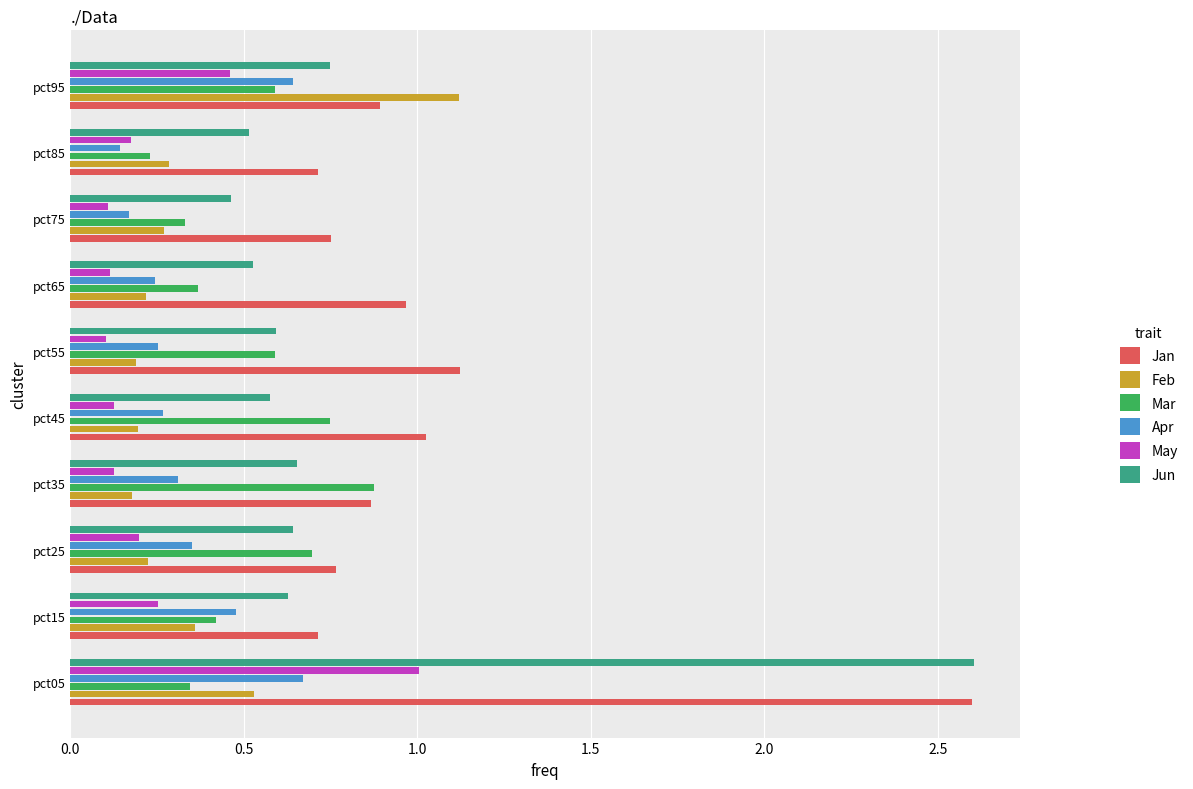

True or false: Mar has a value of 0.2 at pct65.

False